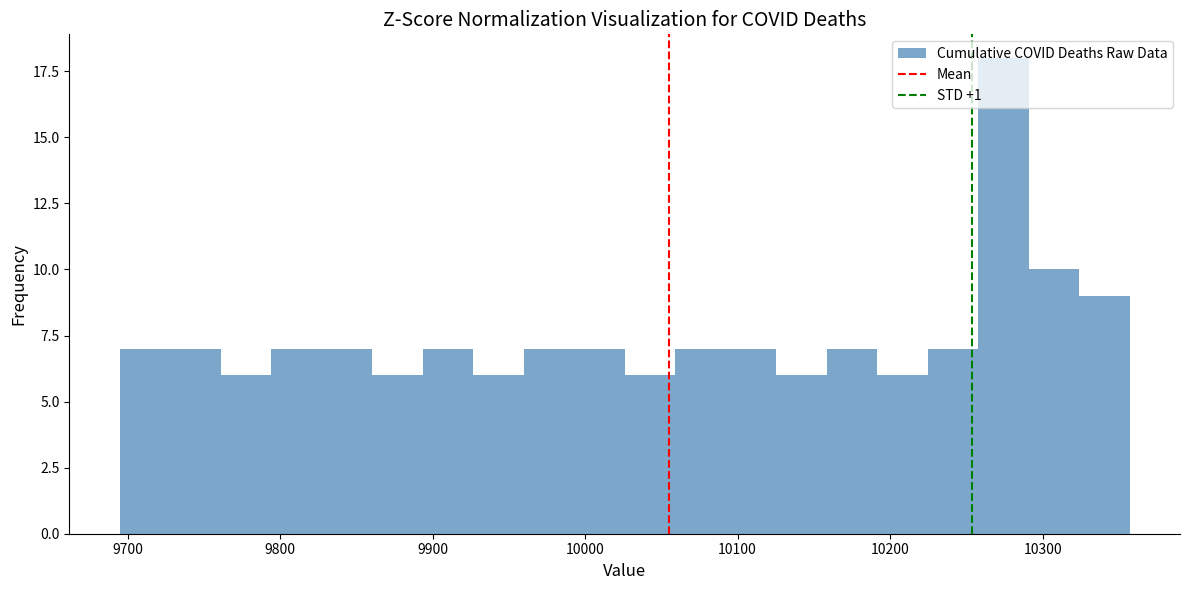

Around what value on the x-axis is the tallest bar? Give the approximate position of its centre, as read against the axis.

10270